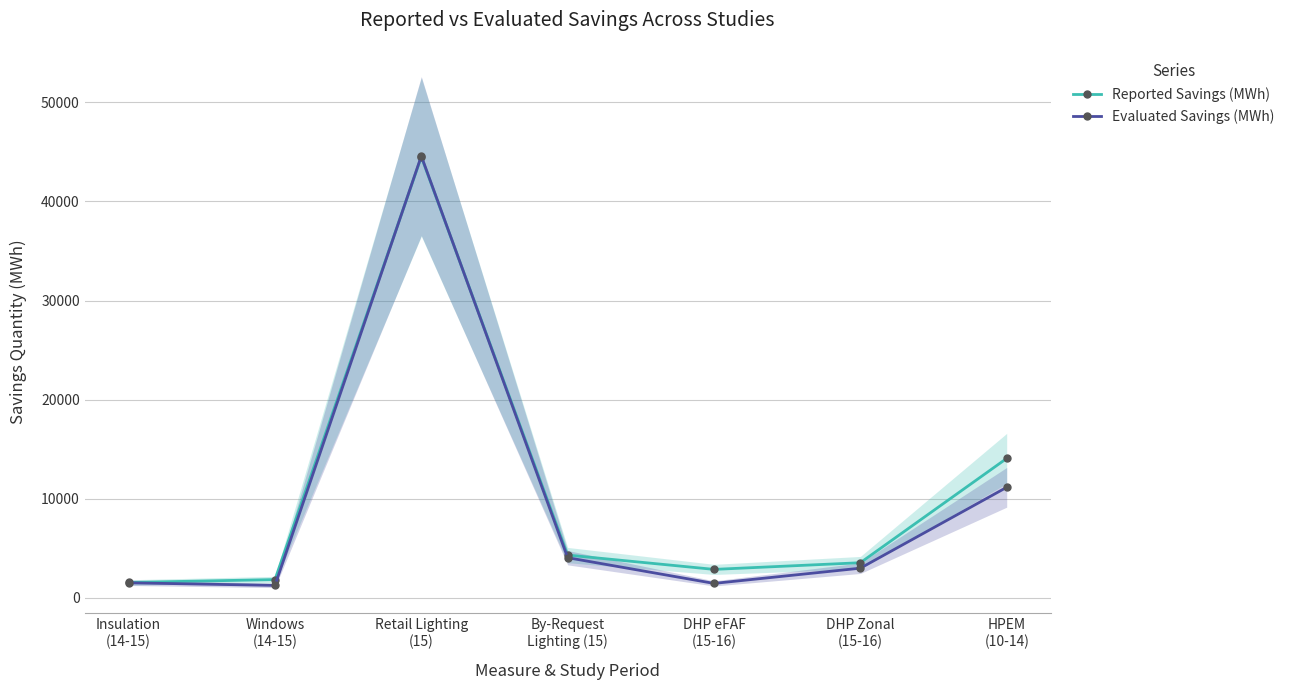

The Reported Savings (MWh) series shows 2847.4 at DHP eFAF
(15-16). True or false?

True